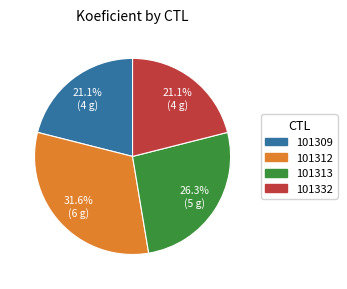

Is the sum of 101309 and 101313 greater than half?

No